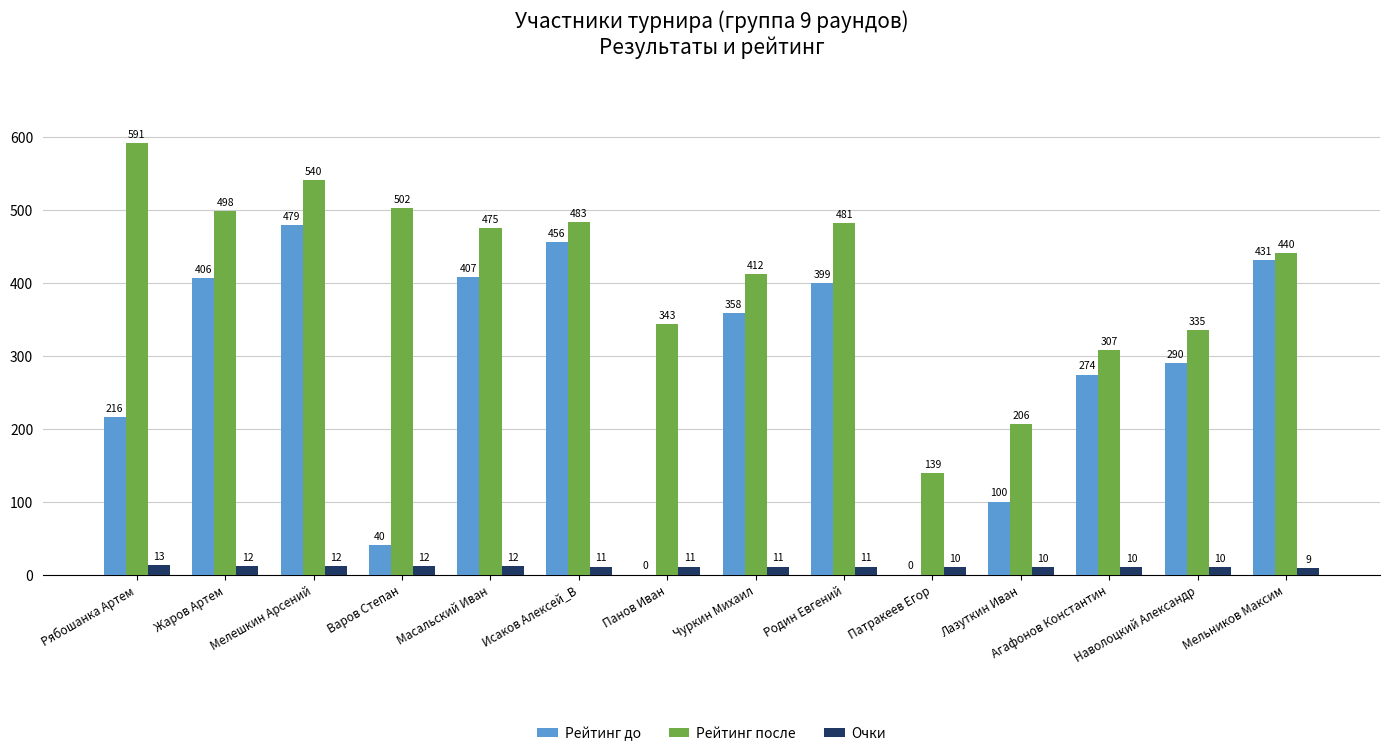

The Рейтинг после series shows 473 at Агафонов Константин. True or false?

False